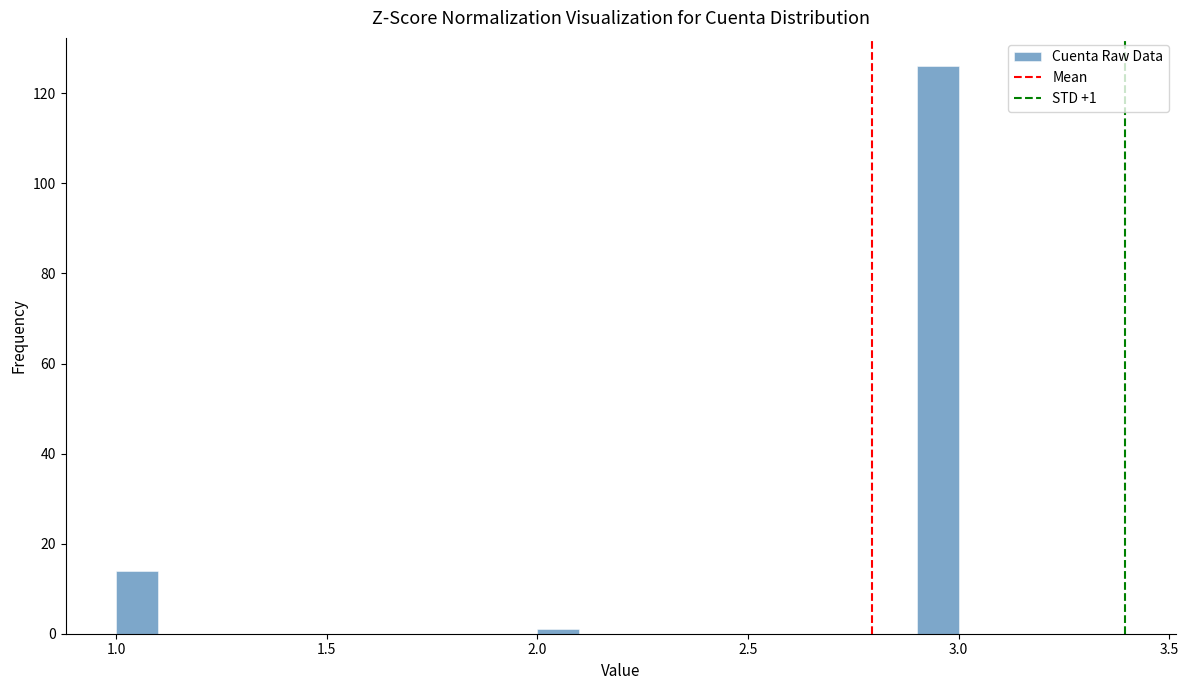

Around what value on the x-axis is the tallest bar? Give the approximate position of its centre, as read against the axis.

2.95